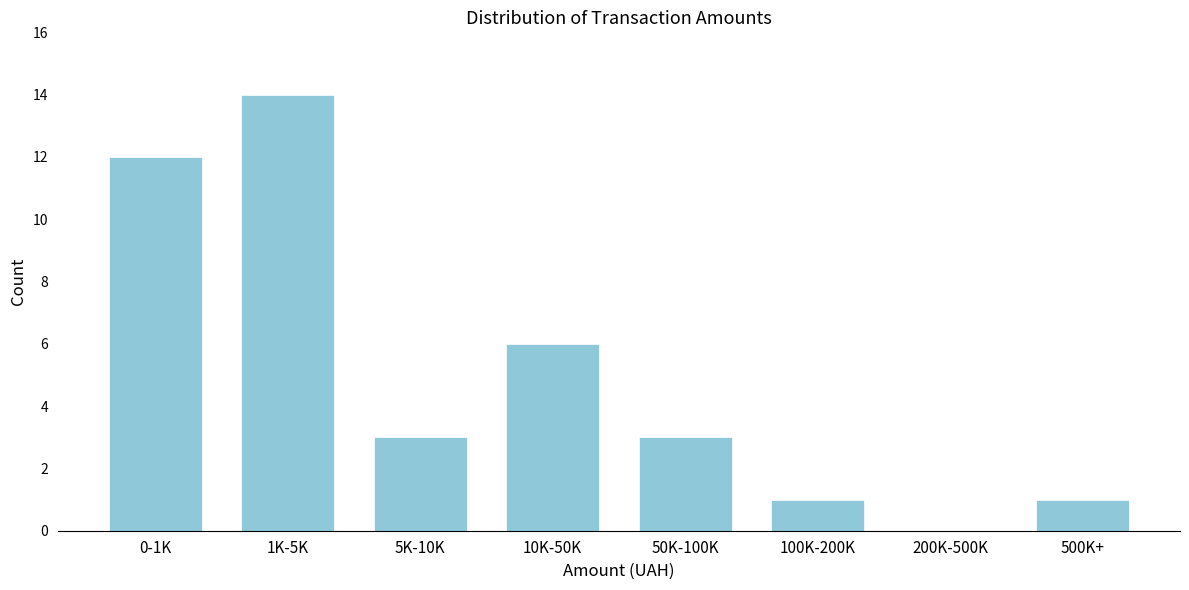

Reading left to right, transcribe all the data shown in this chart.

0-1K=12	1K-5K=14	5K-10K=3	10K-50K=6	50K-100K=3	100K-200K=1	200K-500K=0	500K+=1